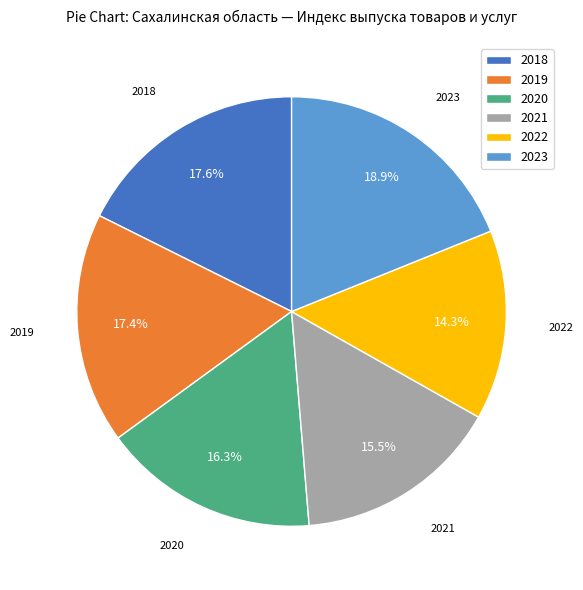

The 2022 slice represents 14% of the pie. True or false?

True